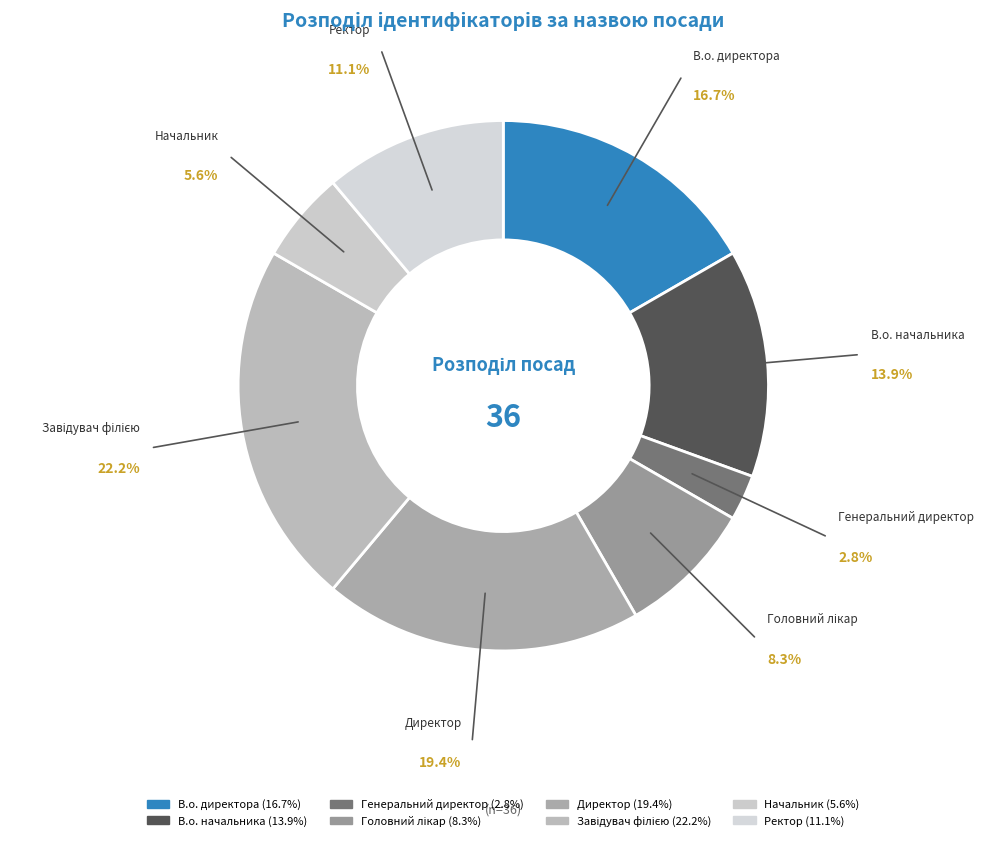

True or false: В.о. директора accounts for 8% of the total.

False